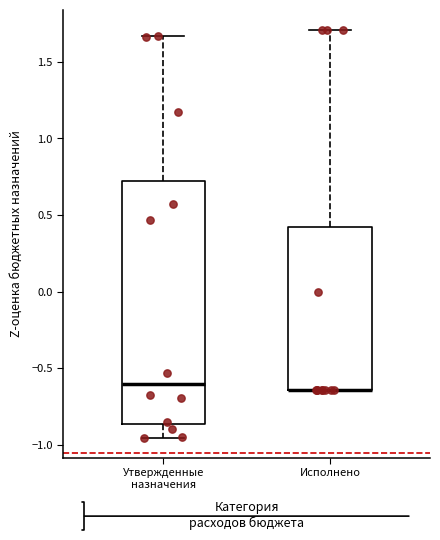

Where does the median line of the box for Утвержденные назначения sit on the y-axis? The values are not printed on the chart, so give them approximately, as read against the axis.

-0.60